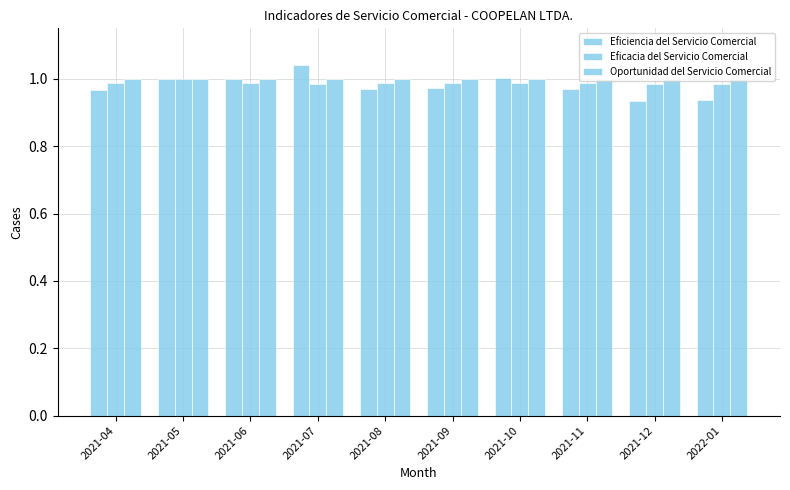

Reading right to left, extract all data points from this chart.

Eficiencia del Servicio Comercial: 2022-01=0.9	2021-12=0.9	2021-11=1.0	2021-10=1.0	2021-09=1.0	2021-08=1.0	2021-07=1.0	2021-06=1.0	2021-05=1.0	2021-04=1.0
Eficacia del Servicio Comercial: 2022-01=1.0	2021-12=1.0	2021-11=1.0	2021-10=1.0	2021-09=1.0	2021-08=1.0	2021-07=1.0	2021-06=1.0	2021-05=1.0	2021-04=1.0
Oportunidad del Servicio Comercial: 2022-01=1.0	2021-12=1.0	2021-11=1.0	2021-10=1.0	2021-09=1.0	2021-08=1.0	2021-07=1.0	2021-06=1.0	2021-05=1.0	2021-04=1.0